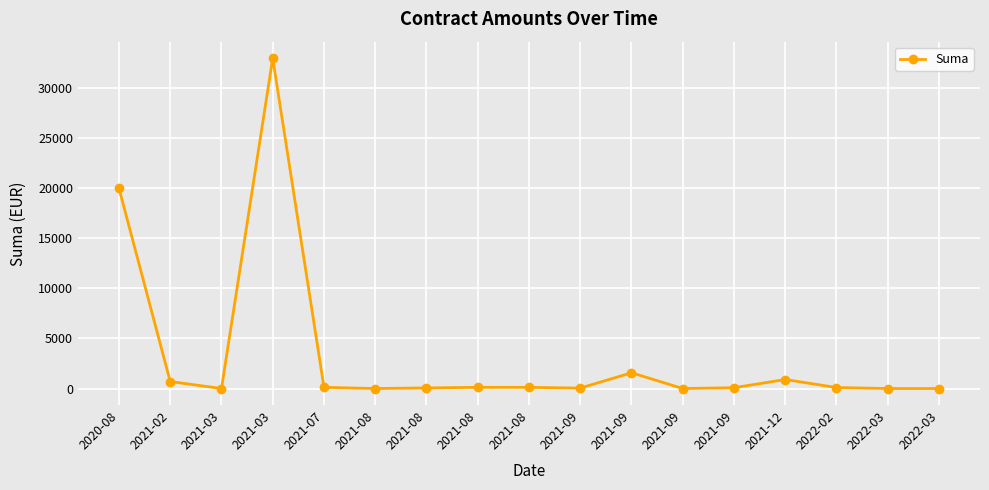

What is the label of the 16th point from the left?

2022-03